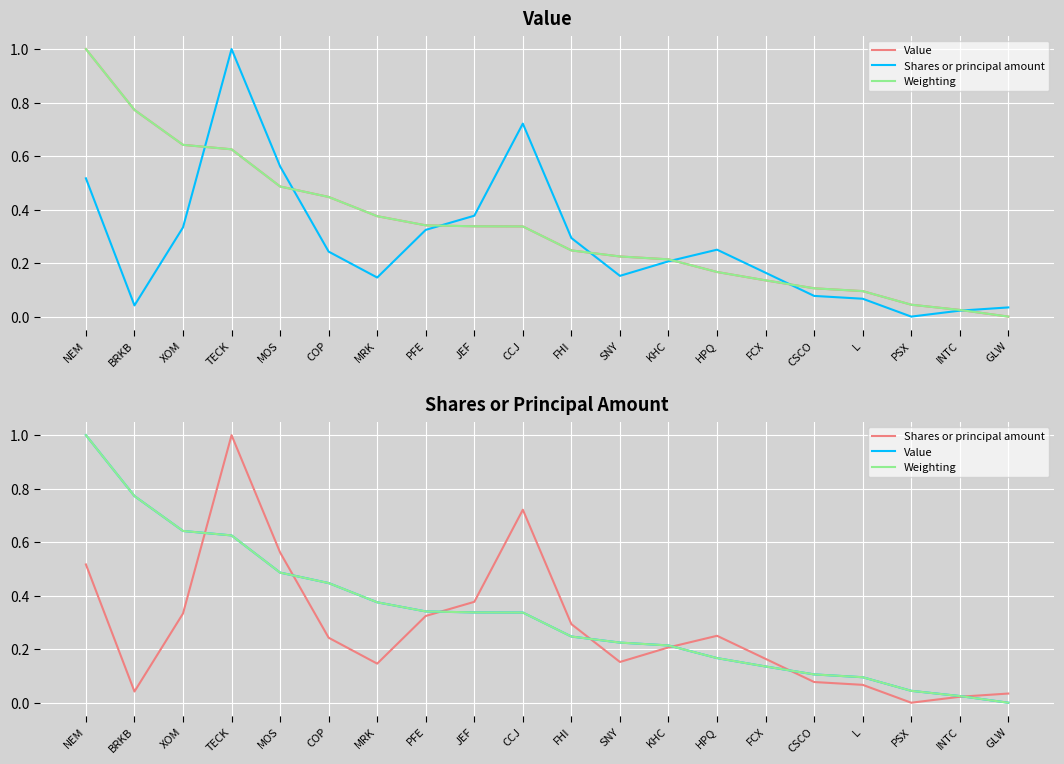

What is the sum of the Value values at MOS and KHC?

0.7